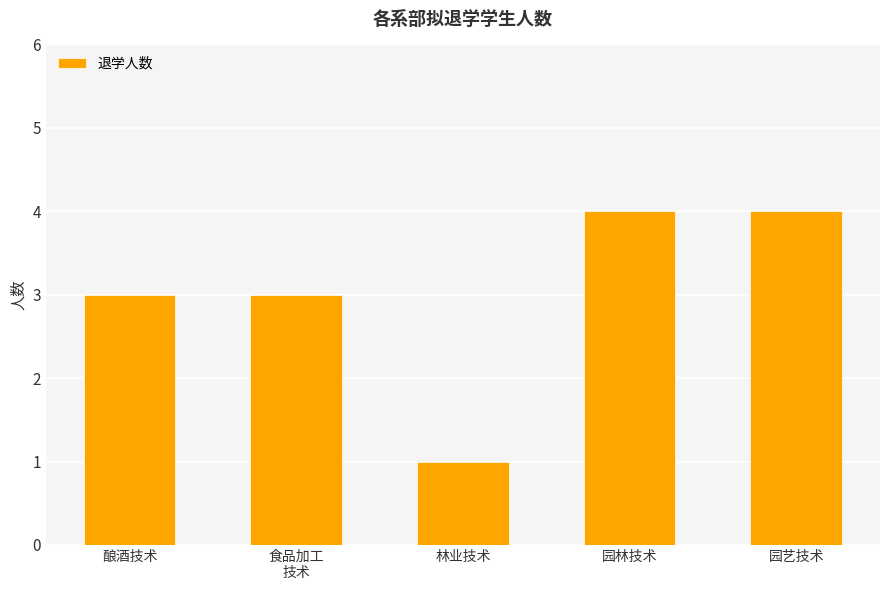

The chart shows a value of 1 at 林业技术. True or false?

True